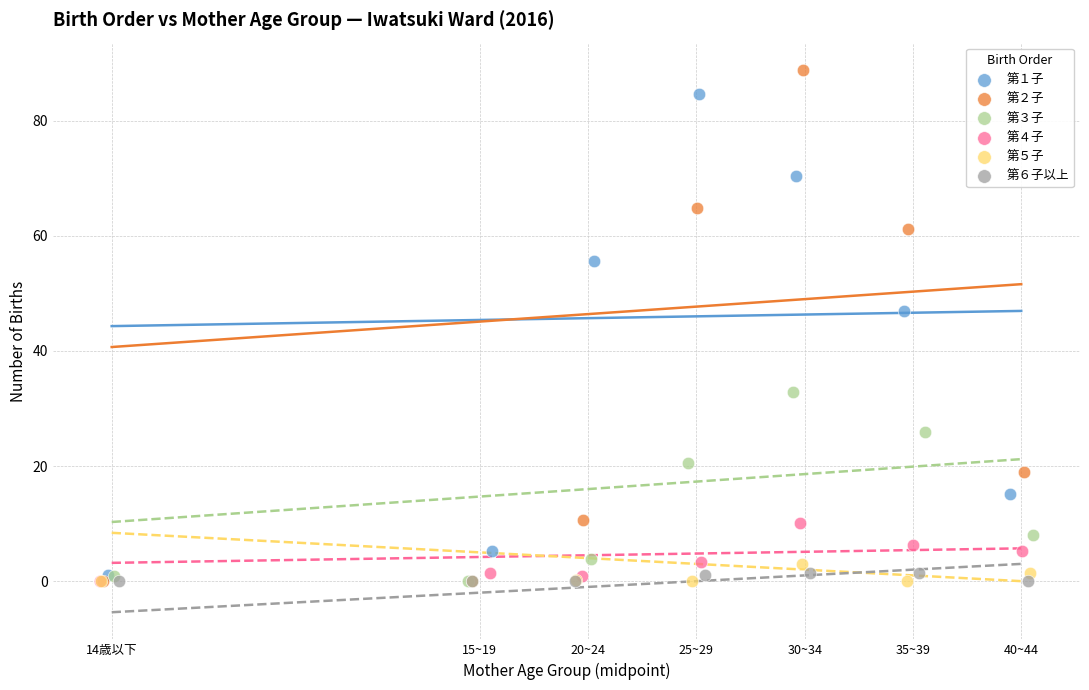

Which series reaches the maximum Y coordinate?

第２子